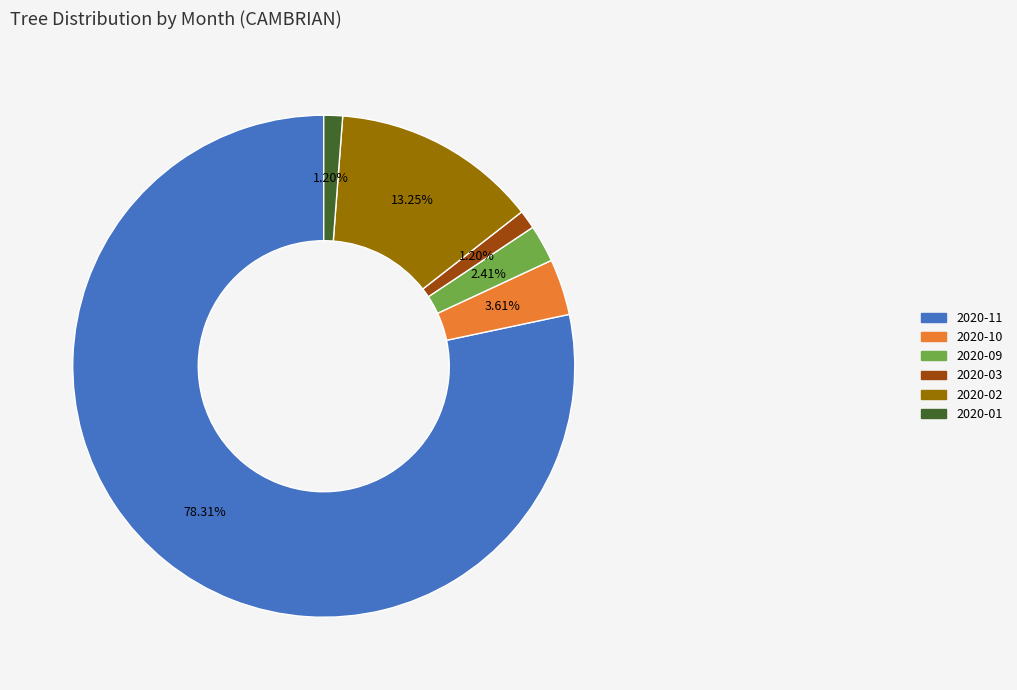

Which category has the biggest portion of the pie?

2020-11